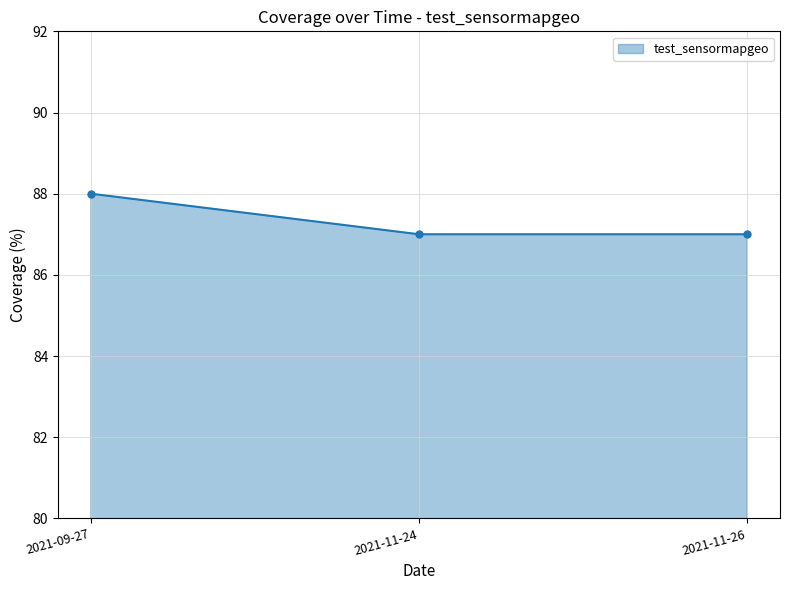

What is the sum of the values at 2021-11-26 and 2021-09-27?

175